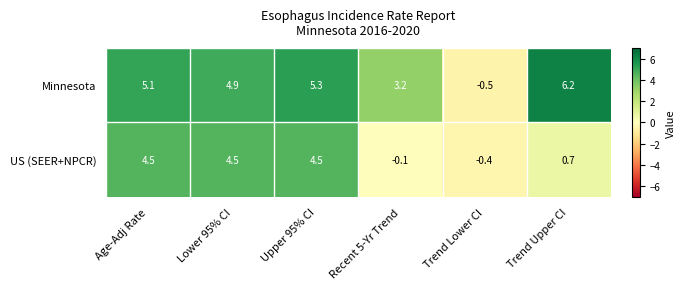

At how many categories does at least one series exceed 0?

5